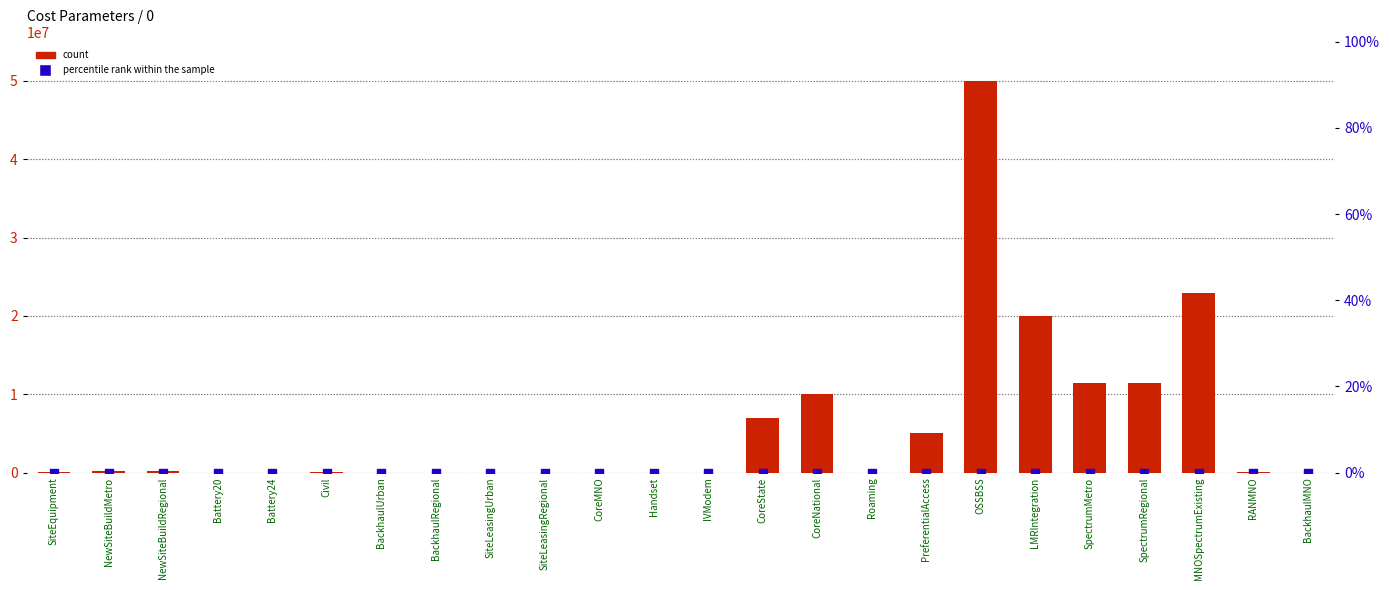

Which series has the largest Y range (max minus min)?

count